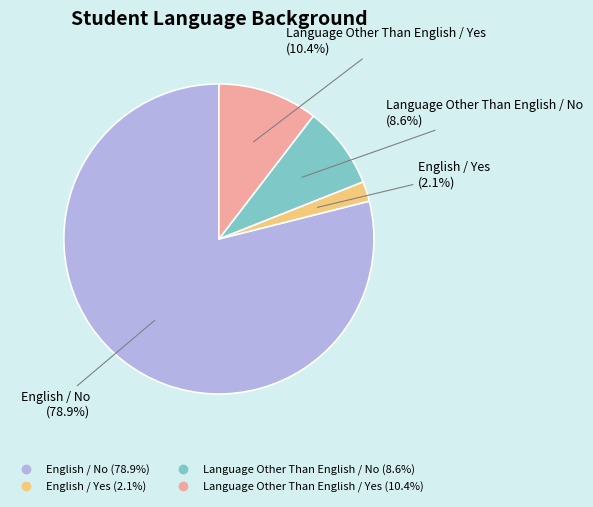

Count the number of slices in the pie.

4